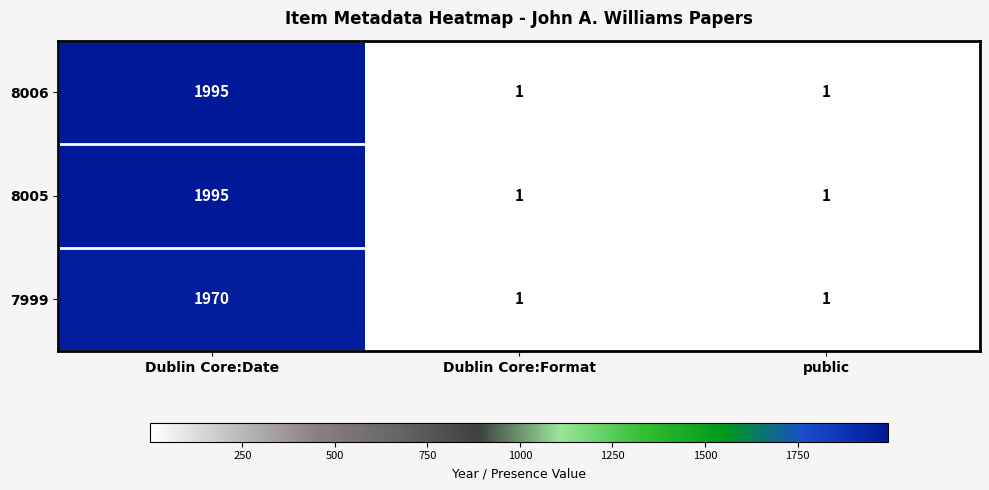

Count the 7999 values in the range 1 to 1970.

3